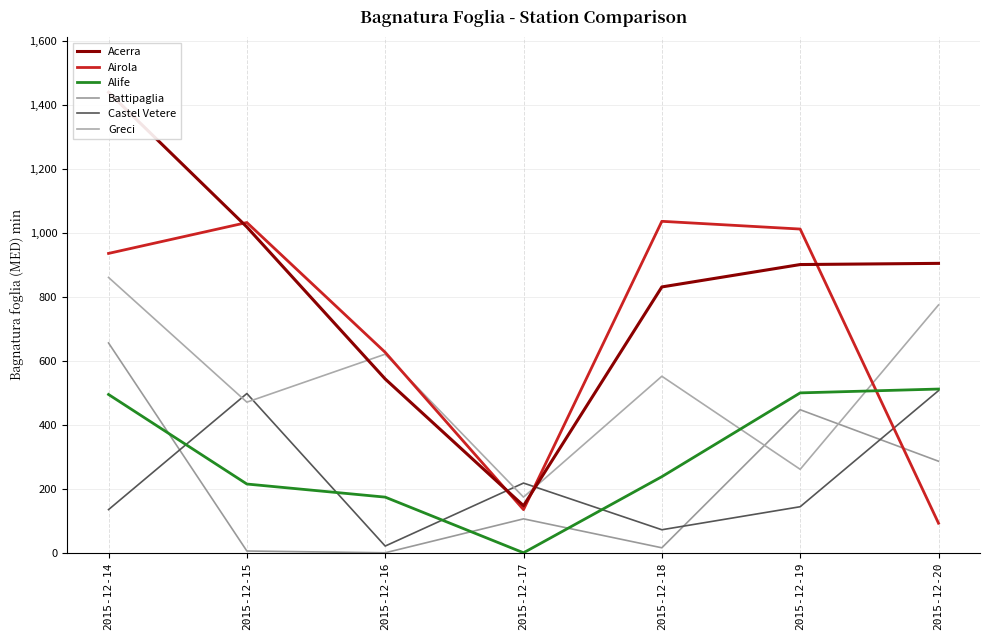

What value does the Airola series have at 2015-12-17?

134.9